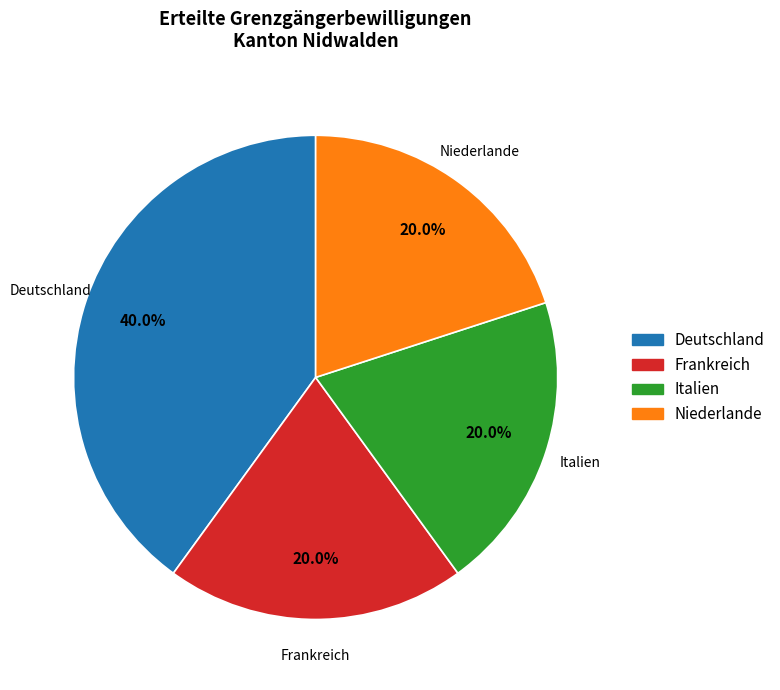

What is the largest slice in the pie chart?

Deutschland